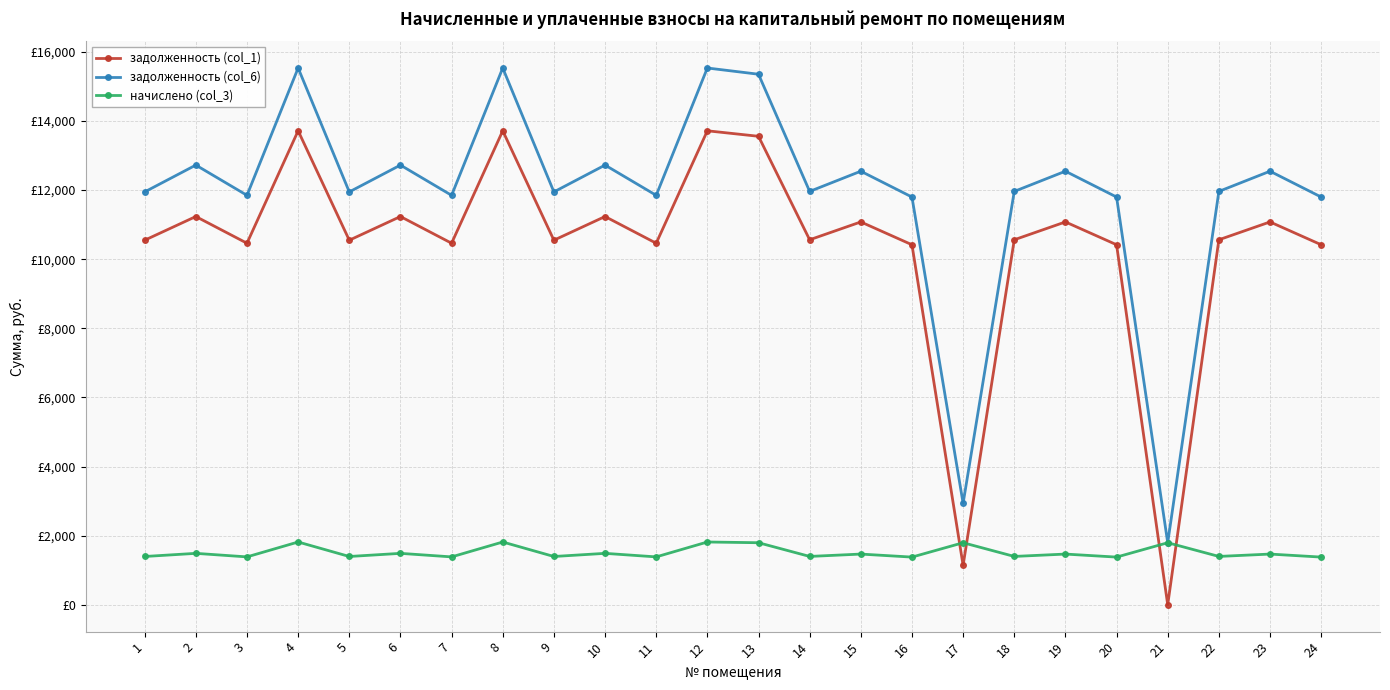

Which series has the largest range (max minus min)?

задолженность (col_6)